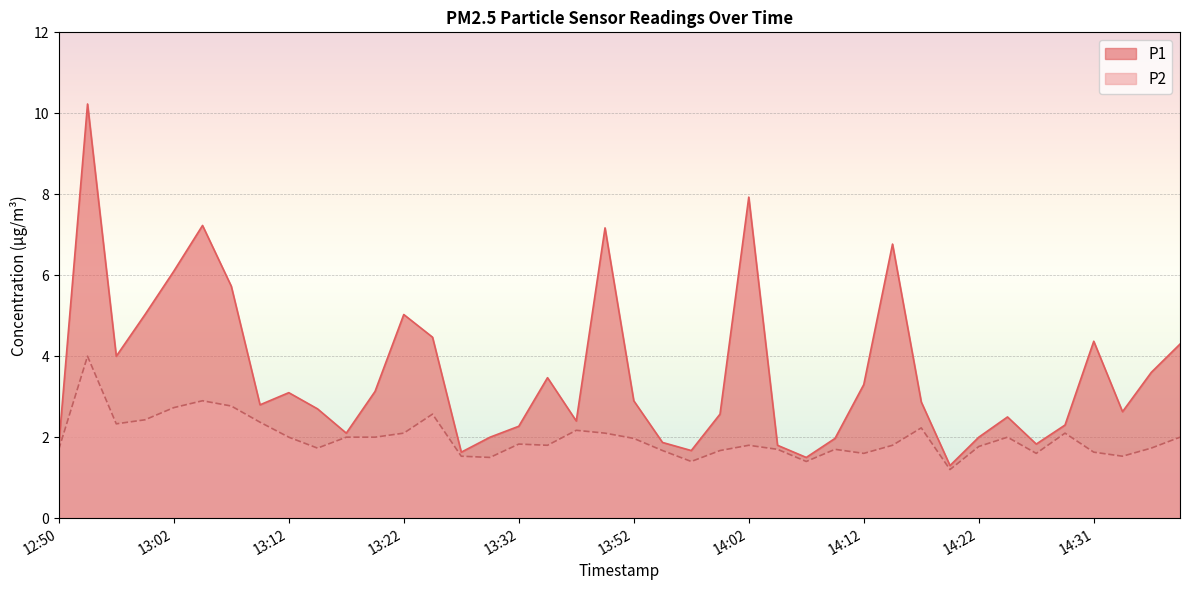

How many categories are shown in the chart?

40